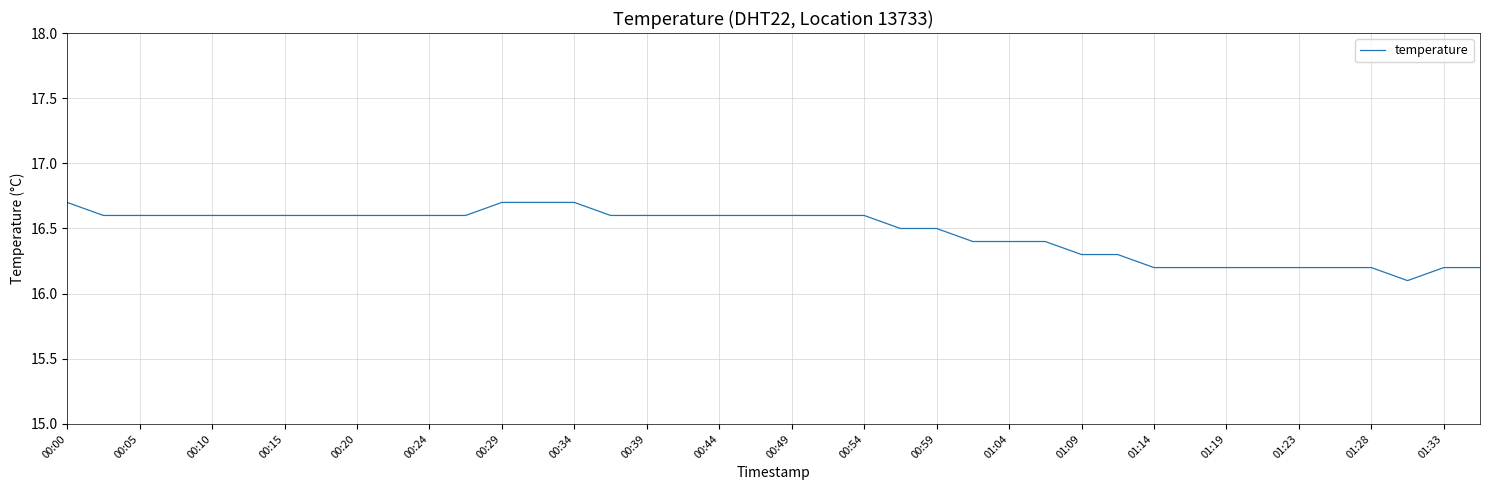

What is the greatest value displayed?

16.7